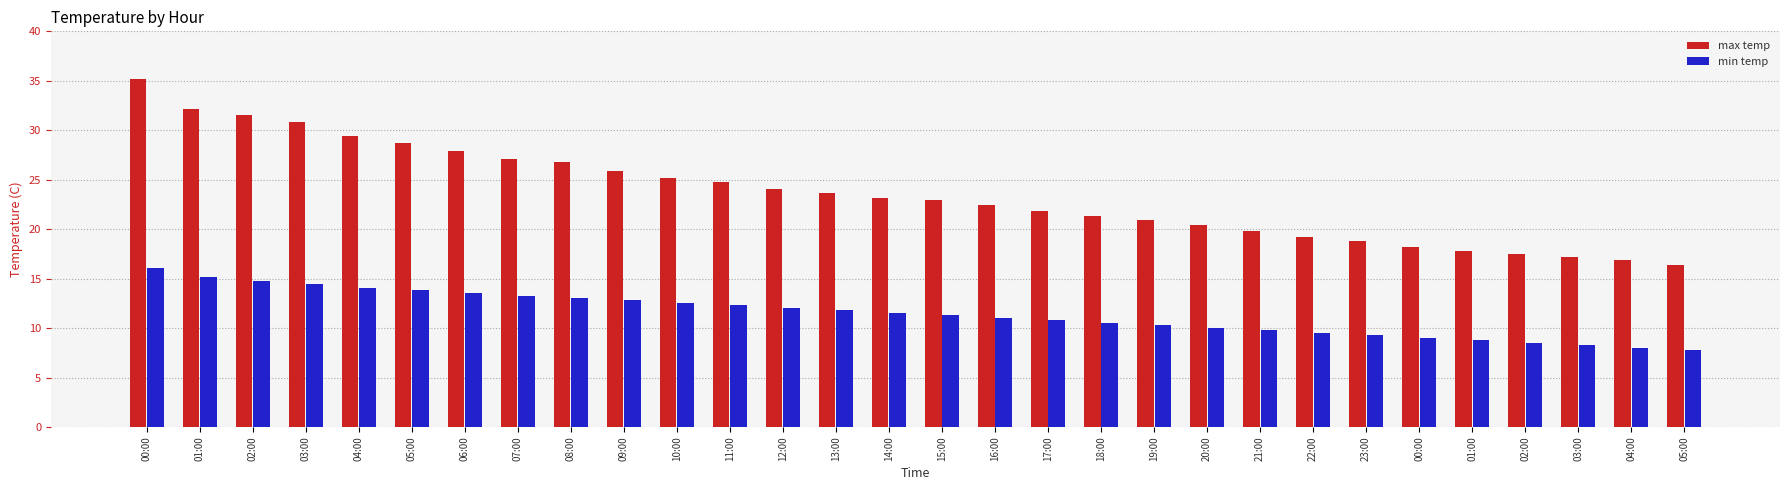

What is the total value across all series at 03:00?

45.3